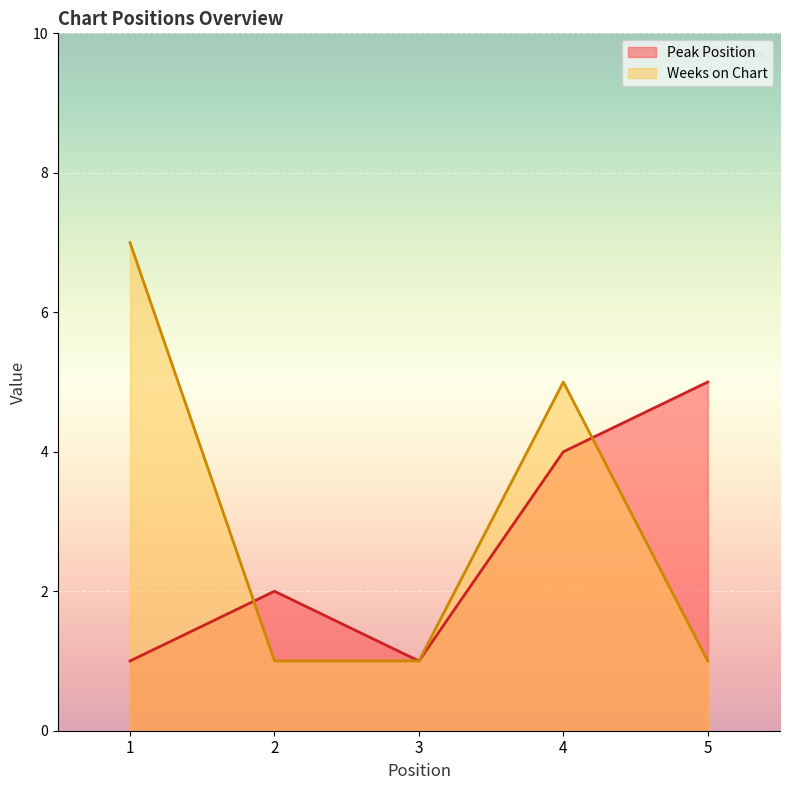

What are all the series names shown in the legend?

Peak Position, Weeks on Chart